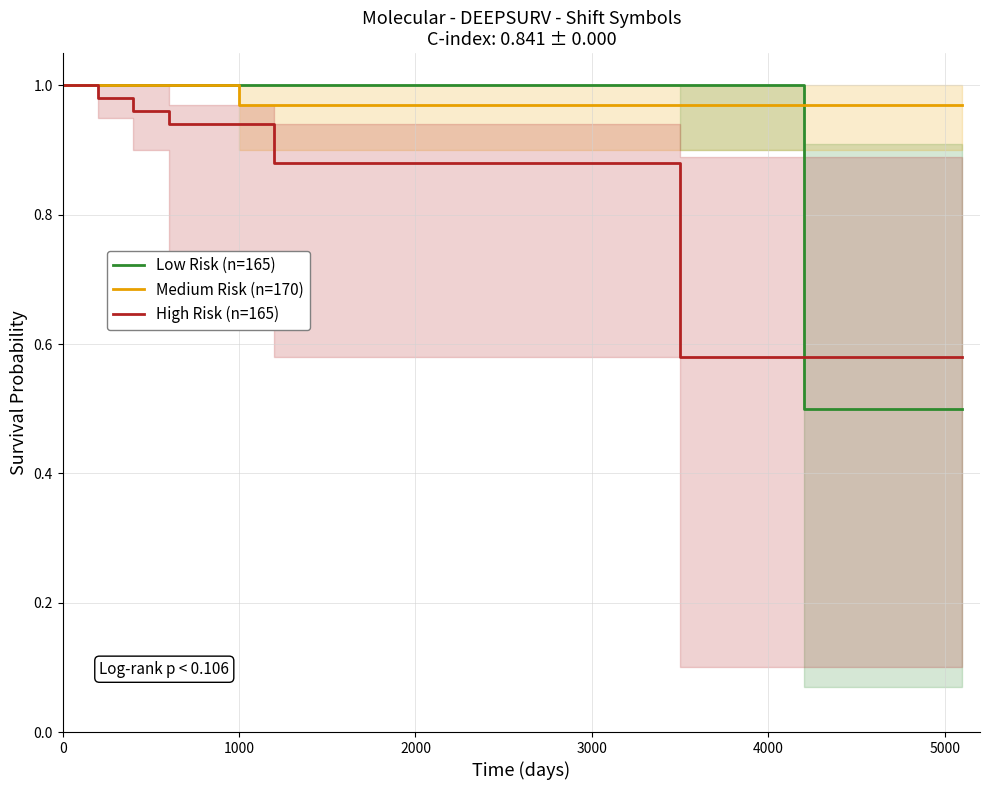

True or false: Medium Risk (n=170) has more than 2 points higher than both neighbors.

False